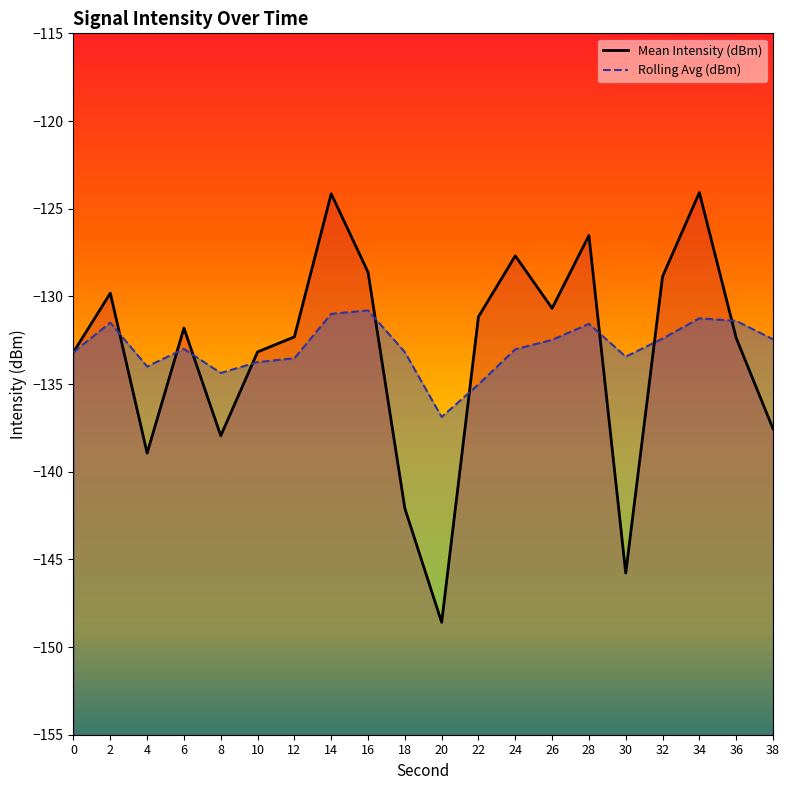

The value of Rolling Avg (dBm) at 10 is -43.1. True or false?

False